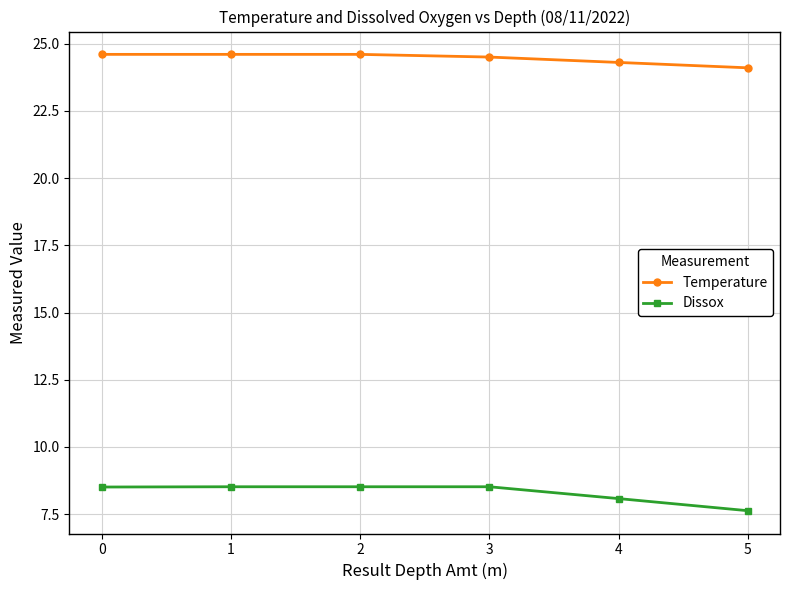

Reading right to left, list all the values displayed in this chart.

Temperature: 24.1	24.3	24.5	24.6	24.6	24.6
Dissox: 7.6	8.1	8.5	8.5	8.5	8.5